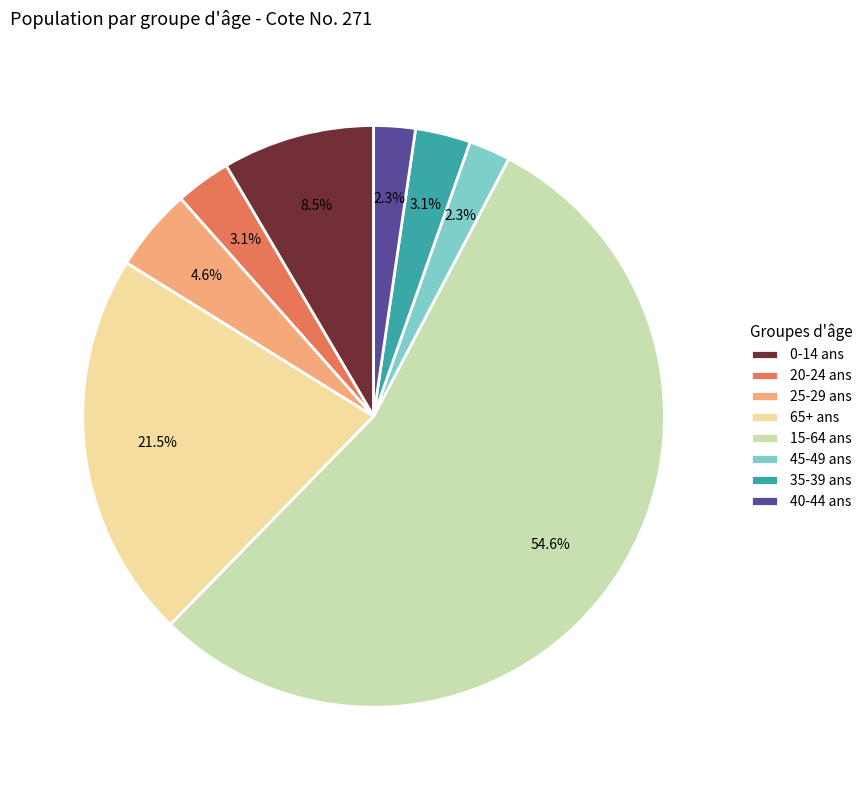

To the nearest percent, what is the average slice percentage?

12%